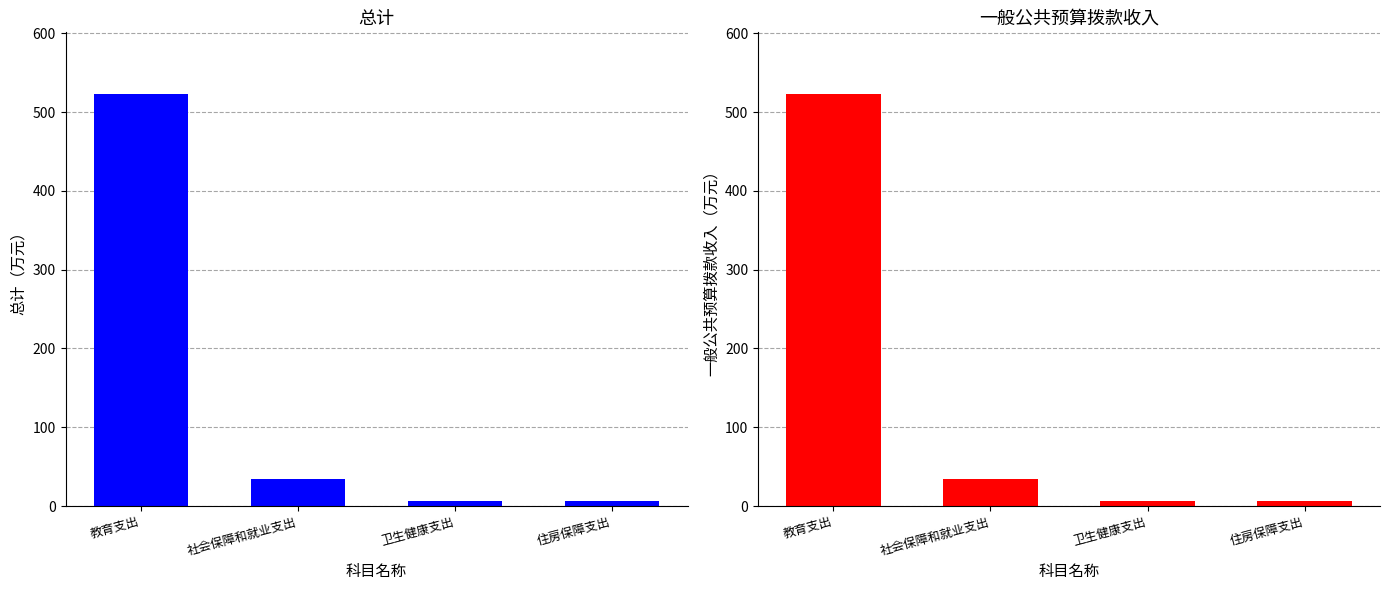

What is the label of the 3rd bar from the left?

卫生健康支出